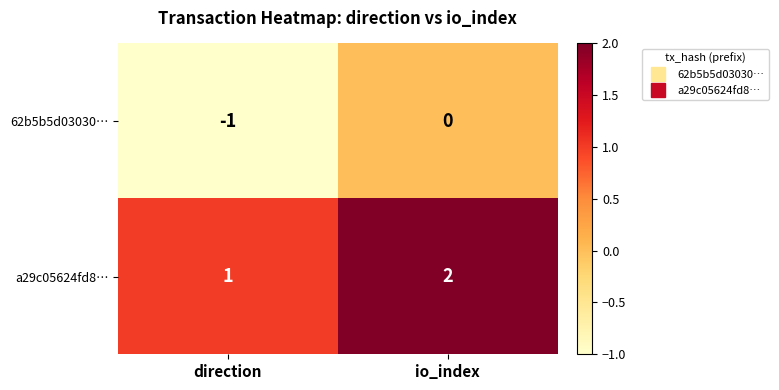

The 62b5b5d03030… series shows 0 at io_index. True or false?

True